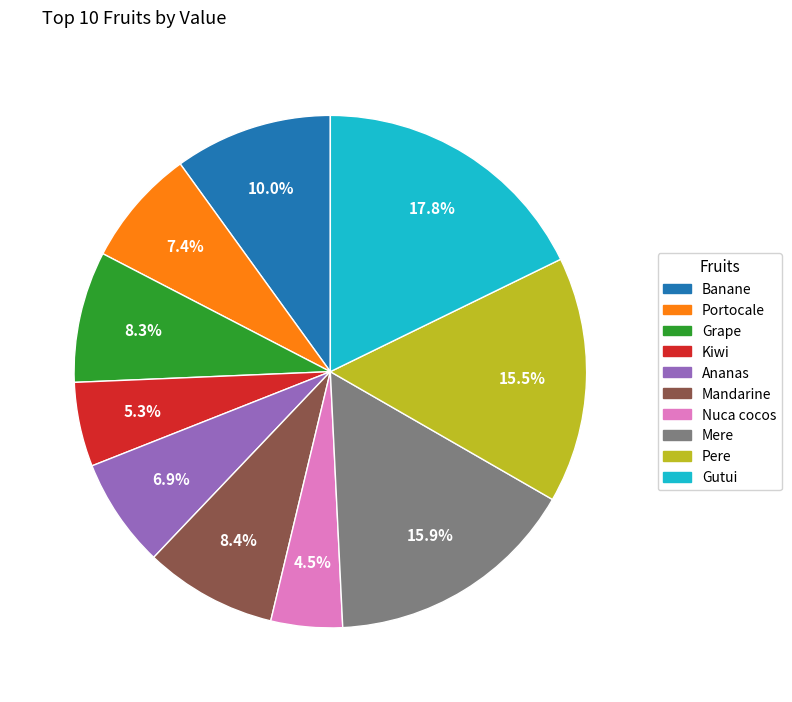

What percentage do Kiwi and Gutui together represent?

23.1%